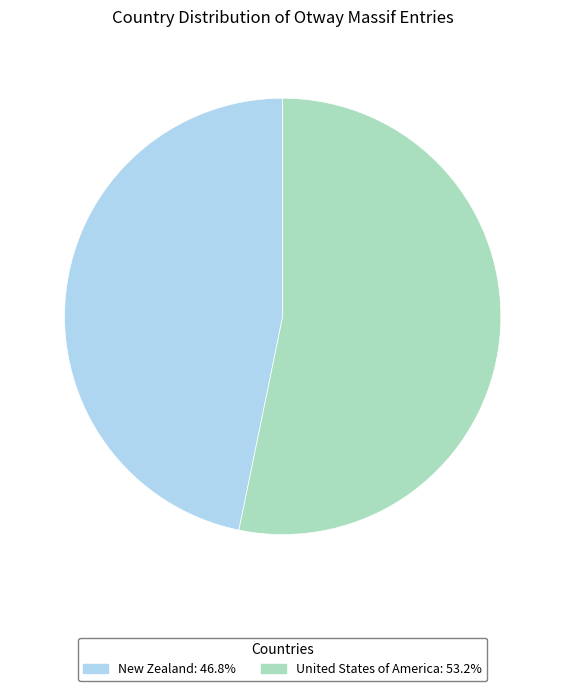

Which category has the smallest portion of the pie?

New Zealand